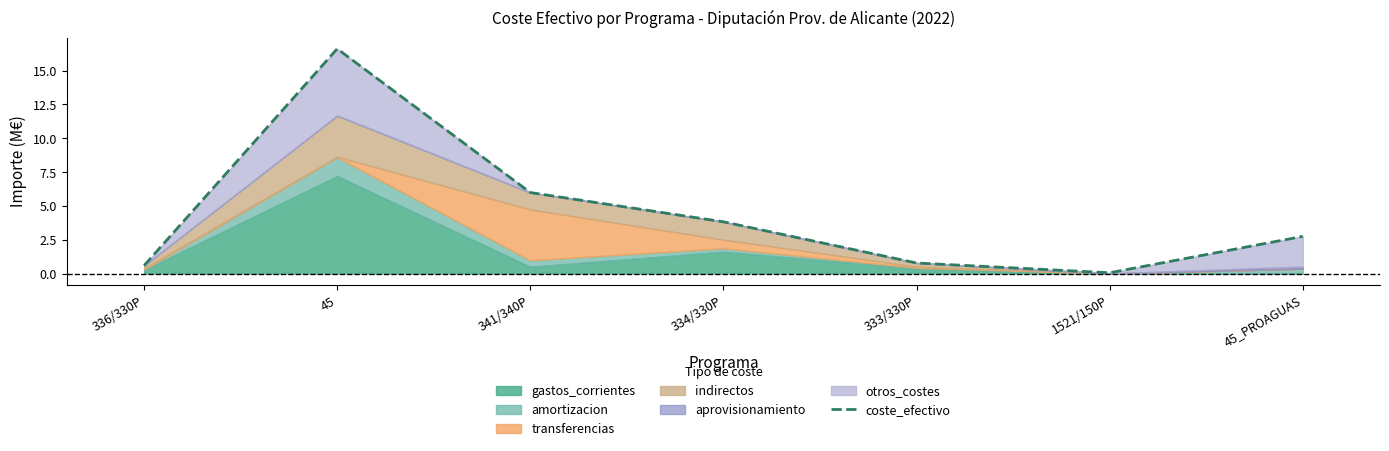

How many lines are shown in the chart?

1